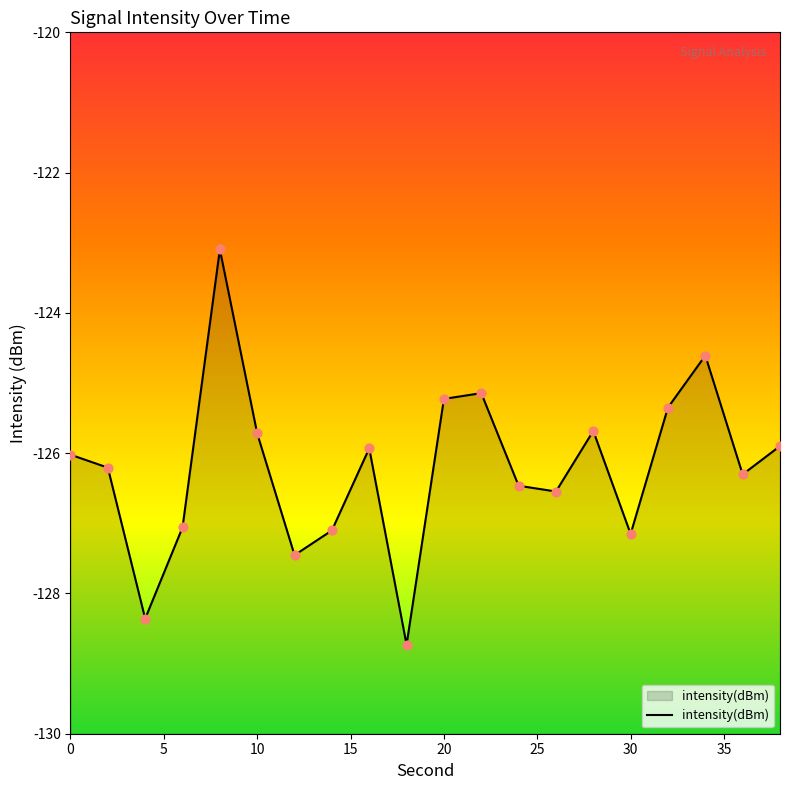

What is the change in value from 5 to 25?

+0.5